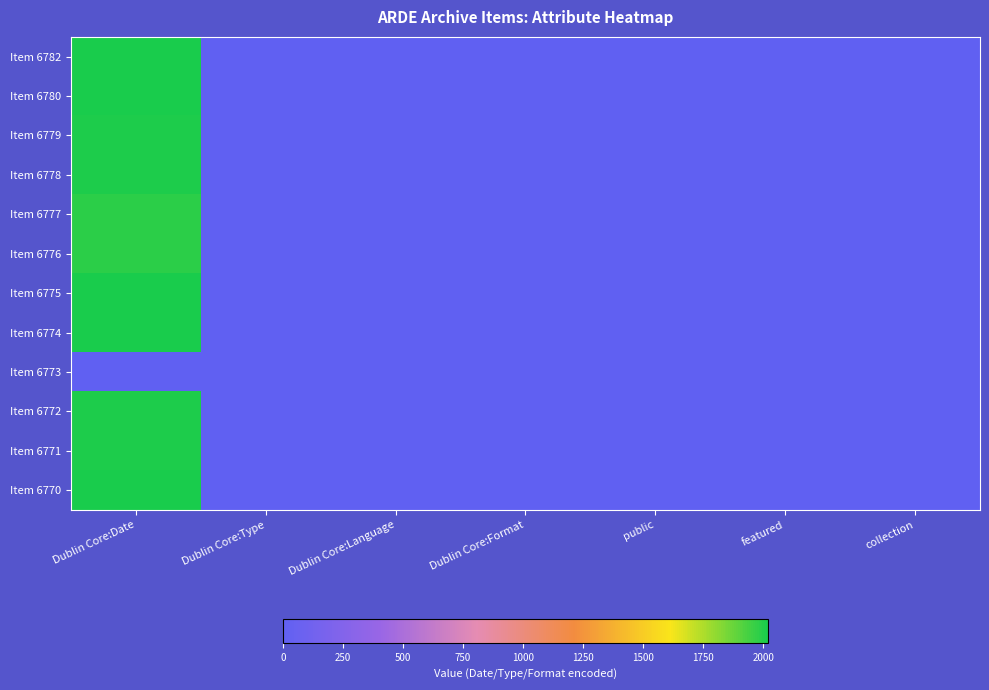

At how many categories does at least one series exceed 659?

1